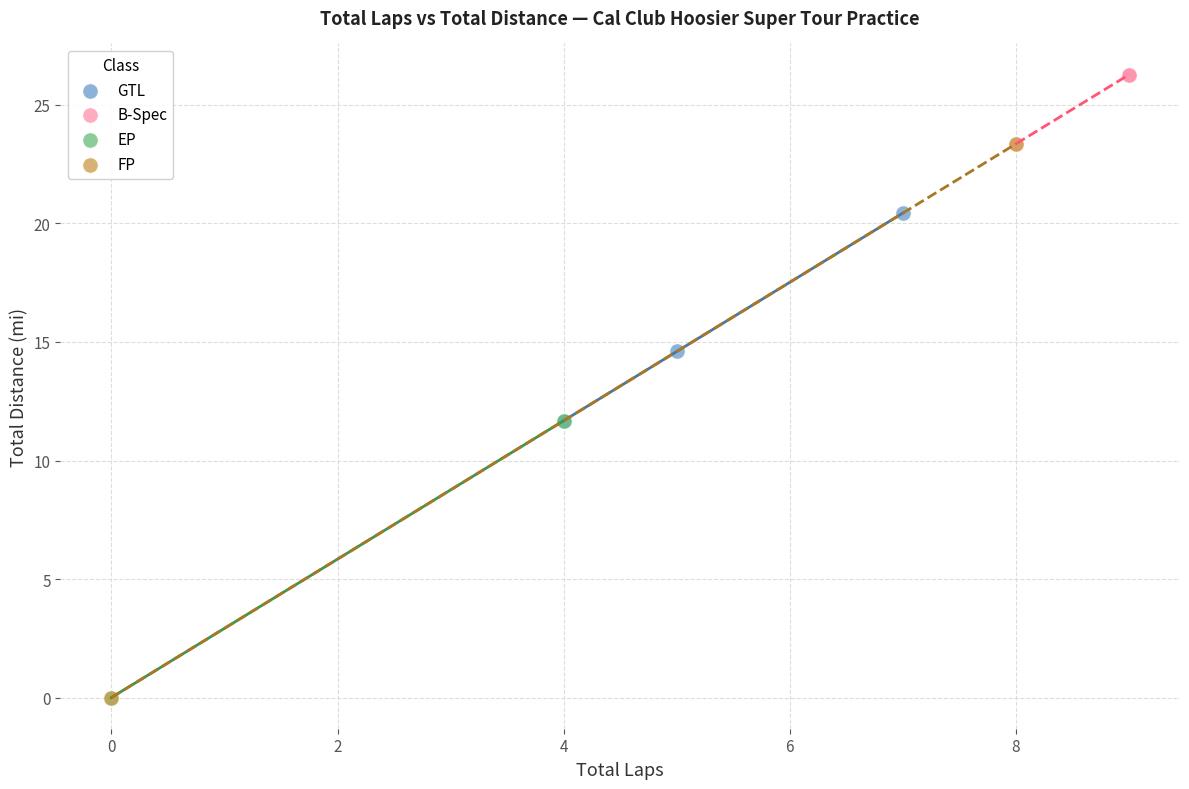

Which series contains the highest Y value?

B-Spec